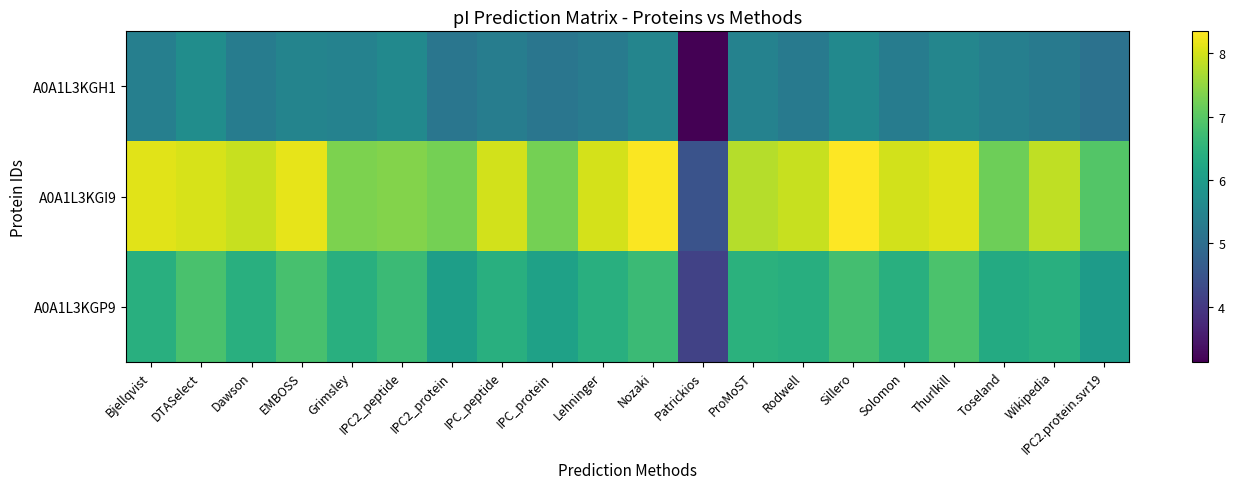

Reading left to right, what are all the values shown in this chart?

A0A1L3KGH1: Bjellqvist=5.4	DTASelect=5.7	Dawson=5.3	EMBOSS=5.5	Grimsley=5.4	IPC2_peptide=5.6	IPC2_protein=5.2	IPC_peptide=5.3	IPC_protein=5.2	Lehninger=5.3	Nozaki=5.5	Patrickios=3.1	ProMoST=5.4	Rodwell=5.3	Sillero=5.6	Solomon=5.3	Thurlkill=5.5	Toseland=5.4	Wikipedia=5.3	IPC2.protein.svr19=5.1
A0A1L3KGI9: Bjellqvist=8.1	DTASelect=8.0	Dawson=7.9	EMBOSS=8.2	Grimsley=7.3	IPC2_peptide=7.4	IPC2_protein=7.3	IPC_peptide=8.0	IPC_protein=7.3	Lehninger=8.0	Nozaki=8.3	Patrickios=4.5	ProMoST=7.8	Rodwell=7.9	Sillero=8.3	Solomon=8.0	Thurlkill=8.1	Toseland=7.2	Wikipedia=7.8	IPC2.protein.svr19=7.0
A0A1L3KGP9: Bjellqvist=6.4	DTASelect=6.9	Dawson=6.4	EMBOSS=6.8	Grimsley=6.4	IPC2_peptide=6.7	IPC2_protein=6.1	IPC_peptide=6.4	IPC_protein=6.1	Lehninger=6.4	Nozaki=6.7	Patrickios=4.2	ProMoST=6.5	Rodwell=6.4	Sillero=6.8	Solomon=6.4	Thurlkill=6.9	Toseland=6.3	Wikipedia=6.4	IPC2.protein.svr19=6.0